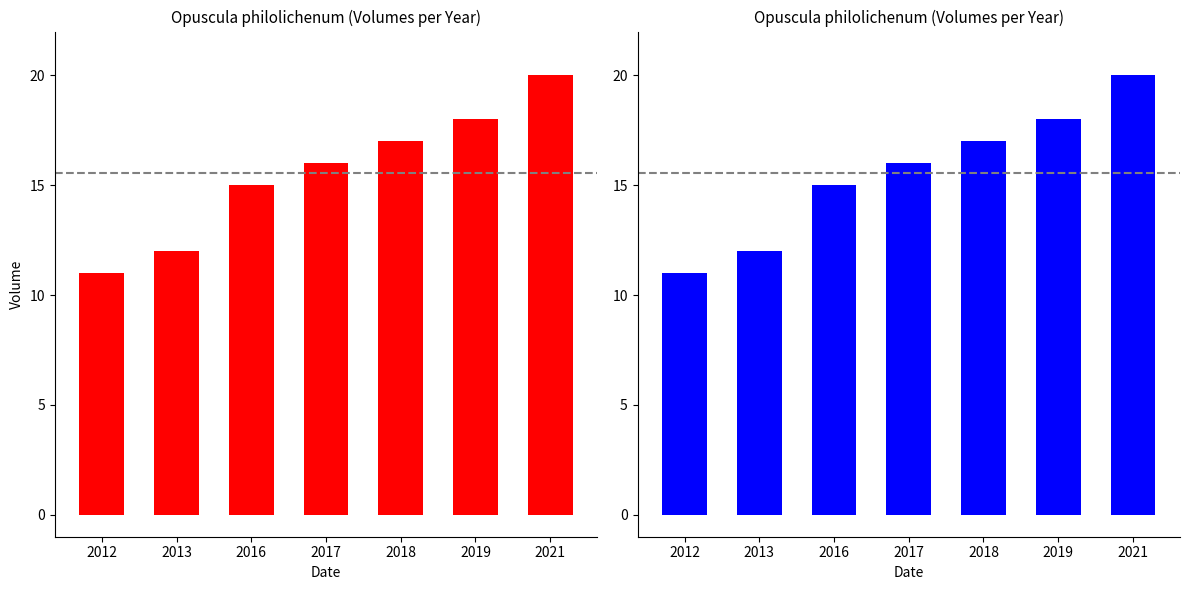

What is the greatest value displayed?

20